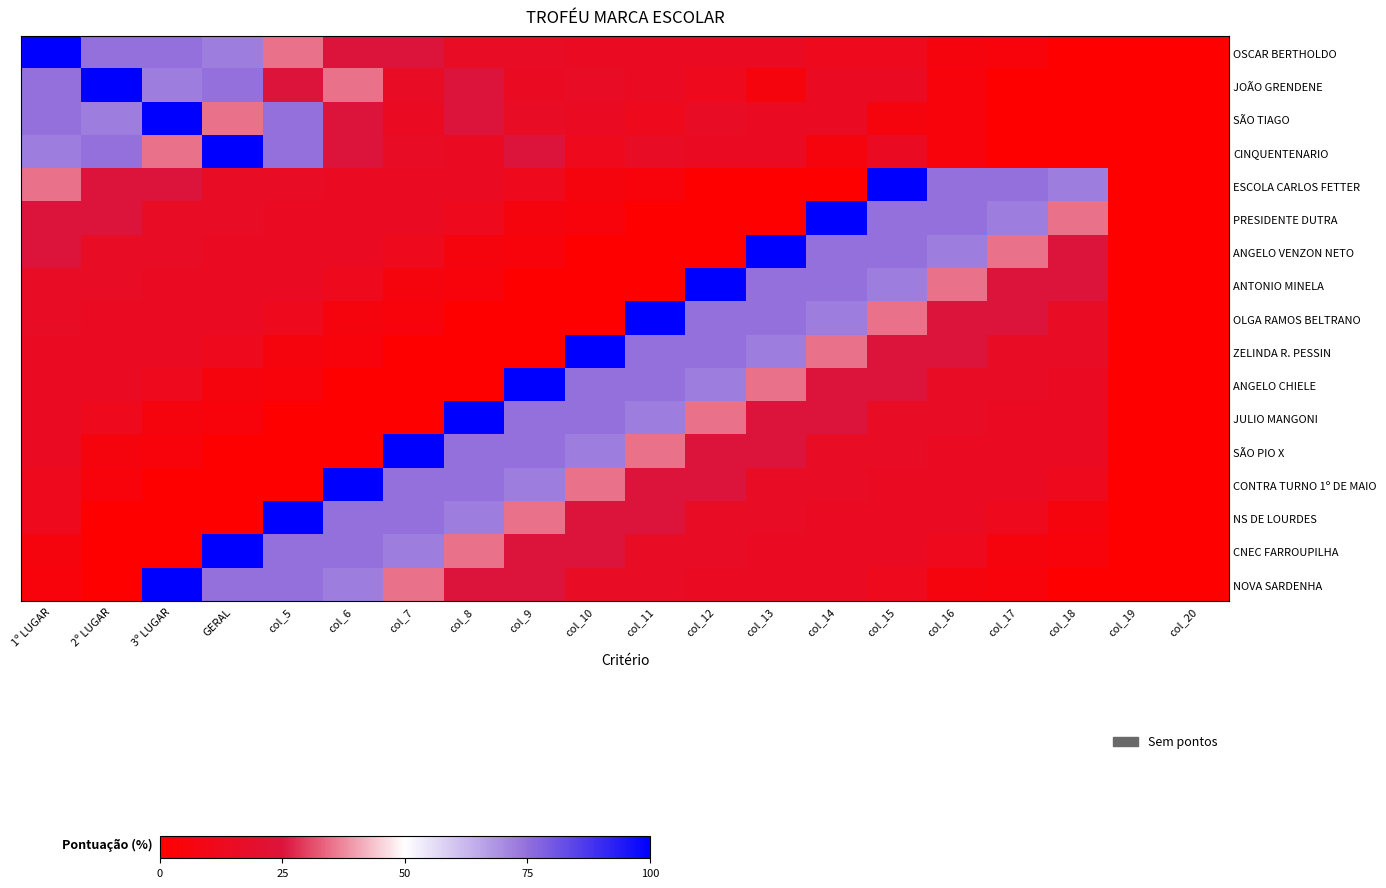

Reading right to left, list all the values displayed in this chart.

OSCAR BERTHOLDO: col_20=0.0	col_19=0.0	col_18=0.0	col_17=4.8	col_16=6.0	col_15=12.0	col_14=12.0	col_13=14.5	col_12=14.5	col_11=14.5	col_10=14.5	col_9=15.7	col_8=15.7	col_7=25.3	col_6=25.3	col_5=34.9	GERAL=72.3	3º LUGAR=74.7	2º LUGAR=74.7	1º LUGAR=100.0
JOÃO GRENDENE: col_20=0.0	col_19=0.0	col_18=0.0	col_17=0.0	col_16=4.8	col_15=14.5	col_14=14.5	col_13=6.0	col_12=12.0	col_11=14.5	col_10=15.7	col_9=14.5	col_8=25.3	col_7=15.7	col_6=34.9	col_5=25.3	GERAL=74.7	3º LUGAR=72.3	2º LUGAR=100.0	1º LUGAR=74.7
SÃO TIAGO: col_20=0.0	col_19=0.0	col_18=0.0	col_17=0.0	col_16=4.8	col_15=6.0	col_14=14.5	col_13=14.5	col_12=15.7	col_11=12.0	col_10=14.5	col_9=15.7	col_8=25.3	col_7=14.5	col_6=25.3	col_5=74.7	GERAL=34.9	3º LUGAR=100.0	2º LUGAR=72.3	1º LUGAR=74.7
CINQUENTENARIO: col_20=0.0	col_19=0.0	col_18=0.0	col_17=0.0	col_16=4.8	col_15=14.5	col_14=6.0	col_13=14.5	col_12=14.5	col_11=15.7	col_10=12.0	col_9=25.3	col_8=14.5	col_7=15.7	col_6=25.3	col_5=74.7	GERAL=100.0	3º LUGAR=34.9	2º LUGAR=74.7	1º LUGAR=72.3
ESCOLA CARLOS FETTER: col_20=0.0	col_19=0.0	col_18=72.3	col_17=74.7	col_16=74.7	col_15=100.0	col_14=0.0	col_13=0.0	col_12=0.0	col_11=4.8	col_10=6.0	col_9=12.0	col_8=14.5	col_7=14.5	col_6=14.5	col_5=15.7	GERAL=15.7	3º LUGAR=25.3	2º LUGAR=25.3	1º LUGAR=34.9
PRESIDENTE DUTRA: col_20=0.0	col_19=0.0	col_18=34.9	col_17=72.3	col_16=74.7	col_15=74.7	col_14=100.0	col_13=0.0	col_12=0.0	col_11=0.0	col_10=4.8	col_9=6.0	col_8=12.0	col_7=14.5	col_6=14.5	col_5=14.5	GERAL=15.7	3º LUGAR=15.7	2º LUGAR=25.3	1º LUGAR=25.3
ANGELO VENZON NETO: col_20=0.0	col_19=0.0	col_18=25.3	col_17=34.9	col_16=72.3	col_15=74.7	col_14=74.7	col_13=100.0	col_12=0.0	col_11=0.0	col_10=0.0	col_9=4.8	col_8=6.0	col_7=12.0	col_6=14.5	col_5=14.5	GERAL=14.5	3º LUGAR=15.7	2º LUGAR=15.7	1º LUGAR=25.3
ANTONIO MINELA: col_20=0.0	col_19=0.0	col_18=25.3	col_17=25.3	col_16=34.9	col_15=72.3	col_14=74.7	col_13=74.7	col_12=100.0	col_11=0.0	col_10=0.0	col_9=0.0	col_8=4.8	col_7=6.0	col_6=12.0	col_5=14.5	GERAL=14.5	3º LUGAR=14.5	2º LUGAR=15.7	1º LUGAR=15.7
OLGA RAMOS BELTRANO: col_20=0.0	col_19=0.0	col_18=15.7	col_17=25.3	col_16=25.3	col_15=34.9	col_14=72.3	col_13=74.7	col_12=74.7	col_11=100.0	col_10=0.0	col_9=0.0	col_8=0.0	col_7=4.8	col_6=6.0	col_5=12.0	GERAL=14.5	3º LUGAR=14.5	2º LUGAR=14.5	1º LUGAR=15.7
ZELINDA R. PESSIN: col_20=0.0	col_19=0.0	col_18=15.7	col_17=15.7	col_16=25.3	col_15=25.3	col_14=34.9	col_13=72.3	col_12=74.7	col_11=74.7	col_10=100.0	col_9=0.0	col_8=0.0	col_7=0.0	col_6=4.8	col_5=6.0	GERAL=12.0	3º LUGAR=14.5	2º LUGAR=14.5	1º LUGAR=14.5
ANGELO CHIELE: col_20=0.0	col_19=0.0	col_18=14.5	col_17=15.7	col_16=15.7	col_15=25.3	col_14=25.3	col_13=34.9	col_12=72.3	col_11=74.7	col_10=74.7	col_9=100.0	col_8=0.0	col_7=0.0	col_6=0.0	col_5=4.8	GERAL=6.0	3º LUGAR=12.0	2º LUGAR=14.5	1º LUGAR=14.5
JULIO MANGONI: col_20=0.0	col_19=0.0	col_18=14.5	col_17=14.5	col_16=15.7	col_15=15.7	col_14=25.3	col_13=25.3	col_12=34.9	col_11=72.3	col_10=74.7	col_9=74.7	col_8=100.0	col_7=0.0	col_6=0.0	col_5=0.0	GERAL=4.8	3º LUGAR=6.0	2º LUGAR=12.0	1º LUGAR=14.5
SÃO PIO X: col_20=0.0	col_19=0.0	col_18=14.5	col_17=14.5	col_16=14.5	col_15=15.7	col_14=15.7	col_13=25.3	col_12=25.3	col_11=34.9	col_10=72.3	col_9=74.7	col_8=74.7	col_7=100.0	col_6=0.0	col_5=0.0	GERAL=0.0	3º LUGAR=4.8	2º LUGAR=6.0	1º LUGAR=14.5
CONTRA TURNO 1º DE MAIO: col_20=0.0	col_19=0.0	col_18=12.0	col_17=14.5	col_16=14.5	col_15=14.5	col_14=15.7	col_13=15.7	col_12=25.3	col_11=25.3	col_10=34.9	col_9=72.3	col_8=74.7	col_7=74.7	col_6=100.0	col_5=0.0	GERAL=0.0	3º LUGAR=0.0	2º LUGAR=4.8	1º LUGAR=12.0
NS DE LOURDES: col_20=0.0	col_19=0.0	col_18=6.0	col_17=12.0	col_16=14.5	col_15=14.5	col_14=14.5	col_13=15.7	col_12=15.7	col_11=25.3	col_10=25.3	col_9=34.9	col_8=72.3	col_7=74.7	col_6=74.7	col_5=100.0	GERAL=0.0	3º LUGAR=0.0	2º LUGAR=0.0	1º LUGAR=12.0
CNEC FARROUPILHA: col_20=0.0	col_19=0.0	col_18=4.8	col_17=6.0	col_16=12.0	col_15=14.5	col_14=14.5	col_13=14.5	col_12=15.7	col_11=15.7	col_10=25.3	col_9=25.3	col_8=34.9	col_7=72.3	col_6=74.7	col_5=74.7	GERAL=100.0	3º LUGAR=0.0	2º LUGAR=0.0	1º LUGAR=6.0
NOVA SARDENHA: col_20=0.0	col_19=0.0	col_18=0.0	col_17=4.8	col_16=6.0	col_15=12.0	col_14=14.5	col_13=14.5	col_12=14.5	col_11=15.7	col_10=15.7	col_9=25.3	col_8=25.3	col_7=34.9	col_6=72.3	col_5=74.7	GERAL=74.7	3º LUGAR=100.0	2º LUGAR=0.0	1º LUGAR=4.8